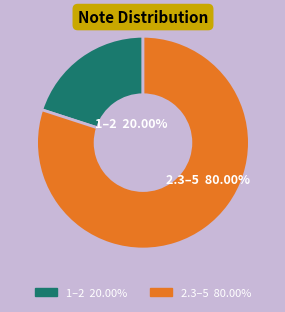

Is there a majority slice in this chart?

Yes